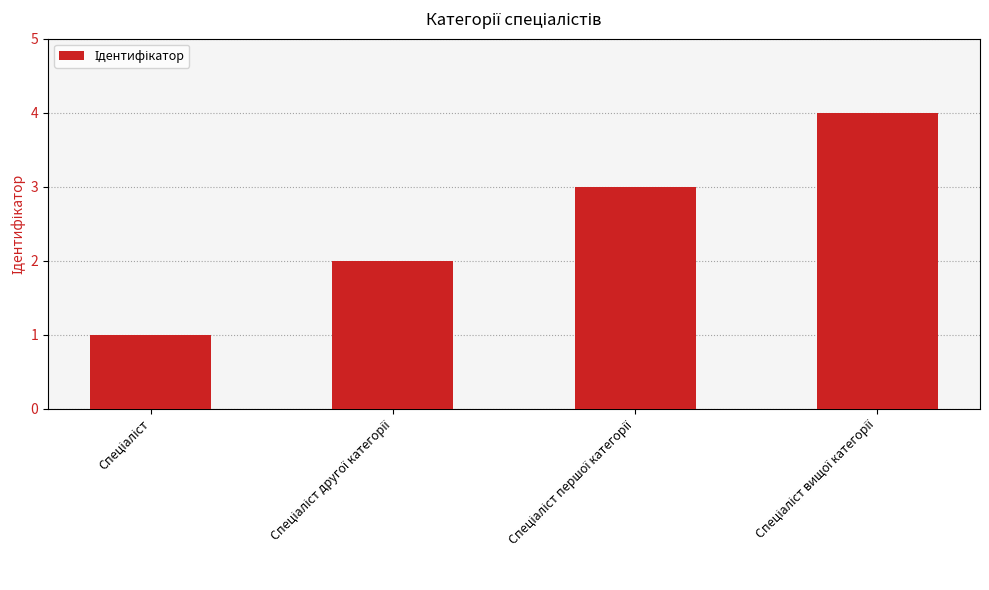

What is the sum of all values?

10